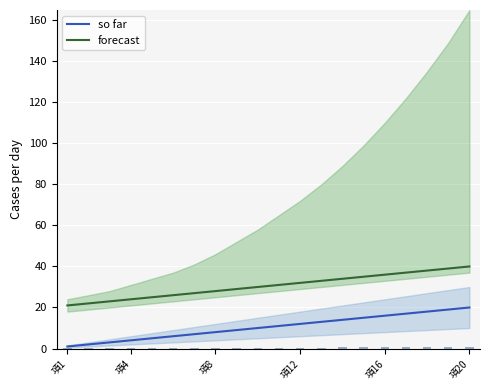

What is the maximum value for forecast?

40